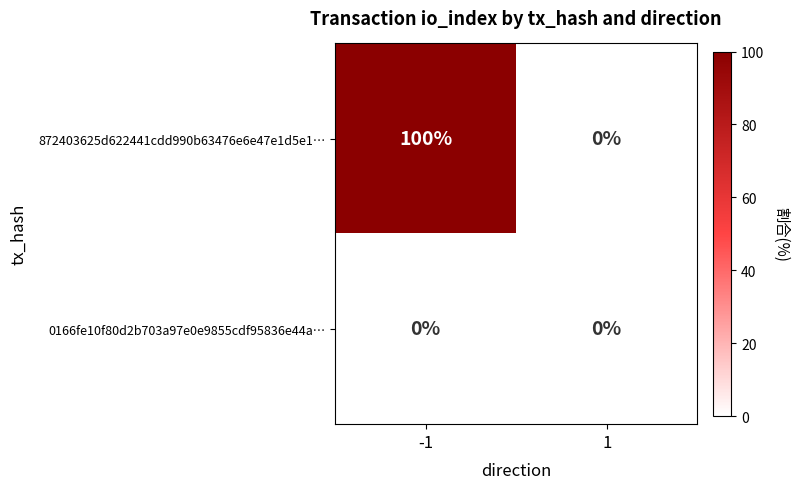

The value of 0166fe10f80d2b703a97e0e9855cdf95836e44a… at -1 is 0. True or false?

True